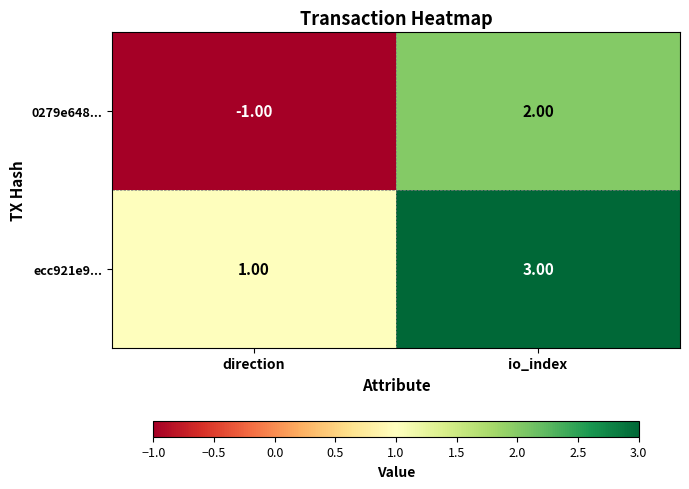

Which category has the highest value across all series?

io_index